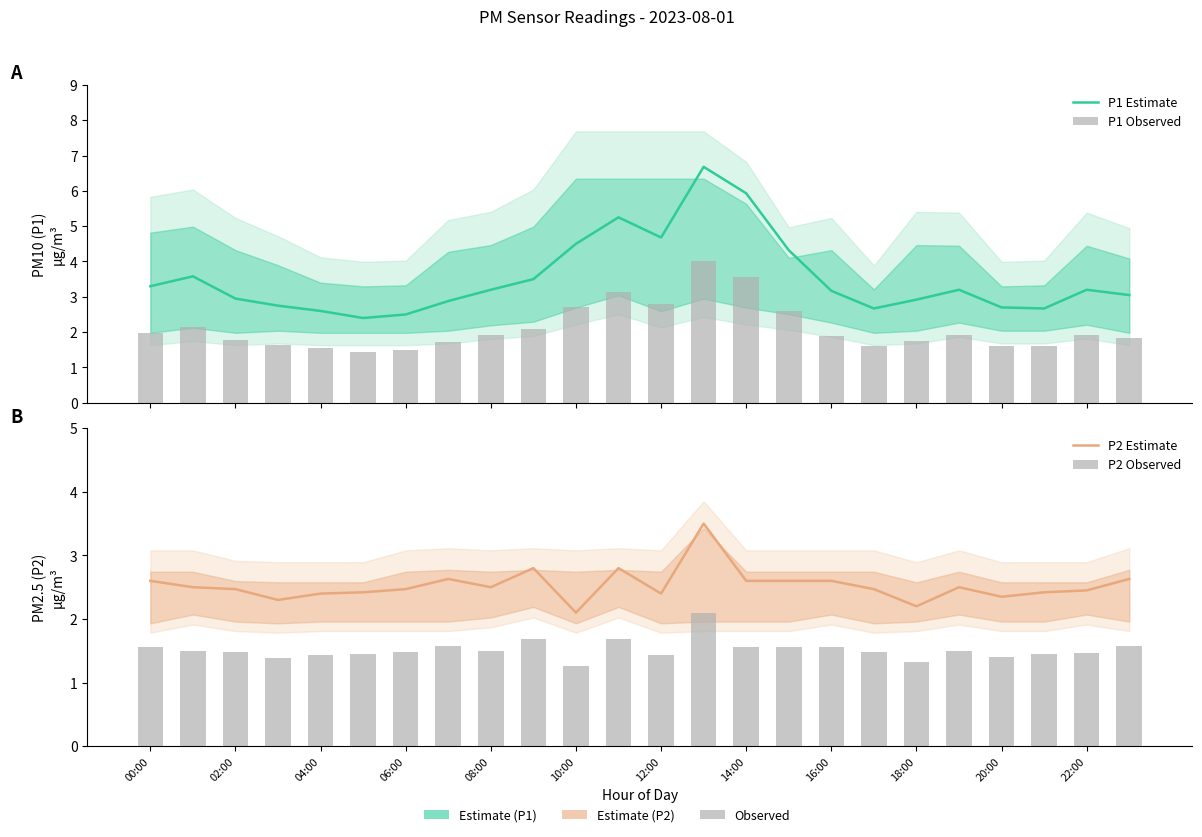

List the series in order of their overall mean, lowest first.

P2 Observed, P1 Observed, P2 Estimate, P1 Estimate